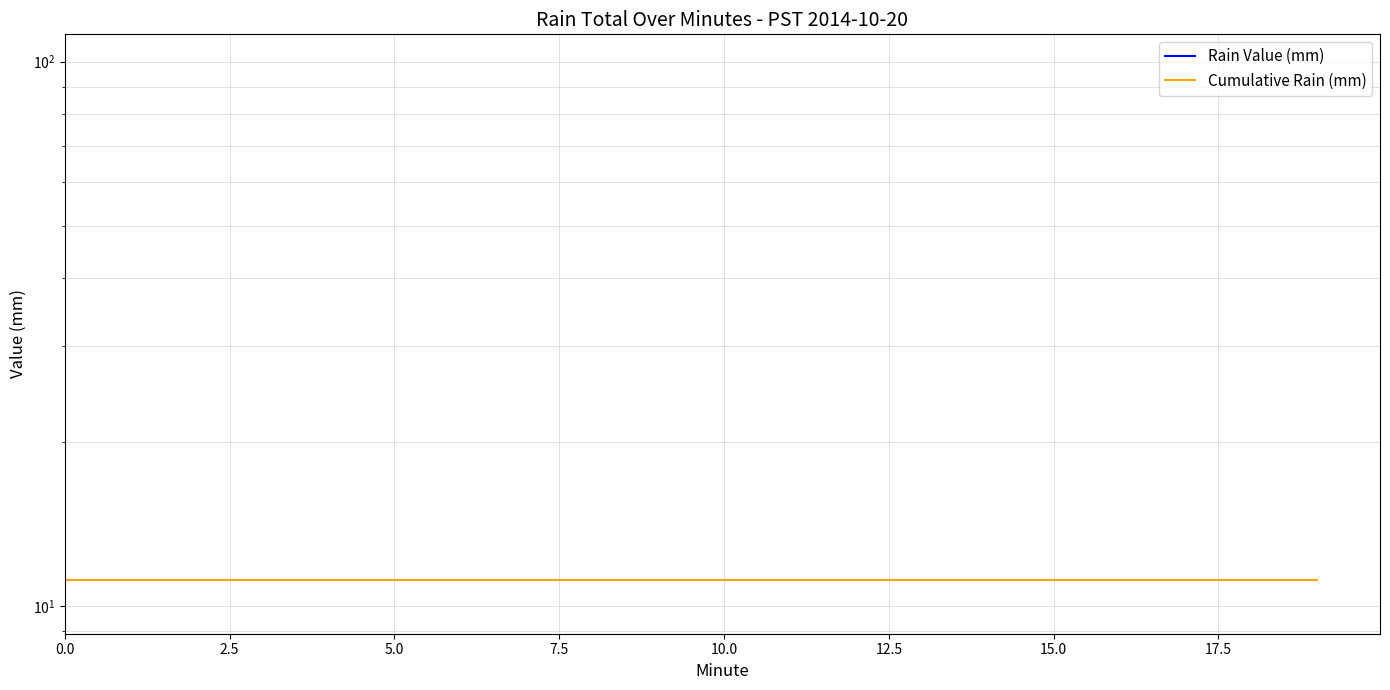

True or false: Cumulative Rain (mm) has a value of 11.2 at 11.

True